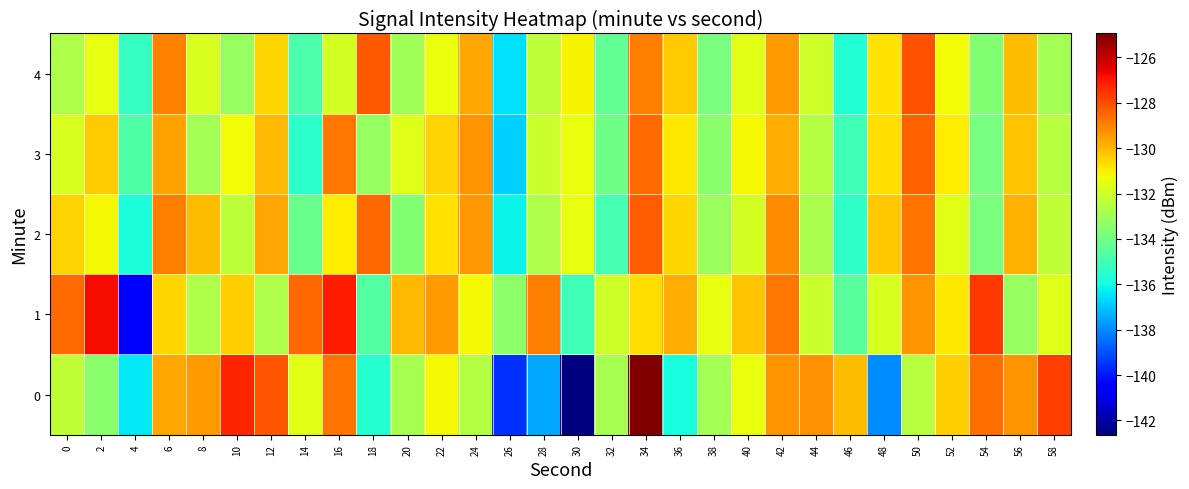

Count the number of data series in this chart.

5